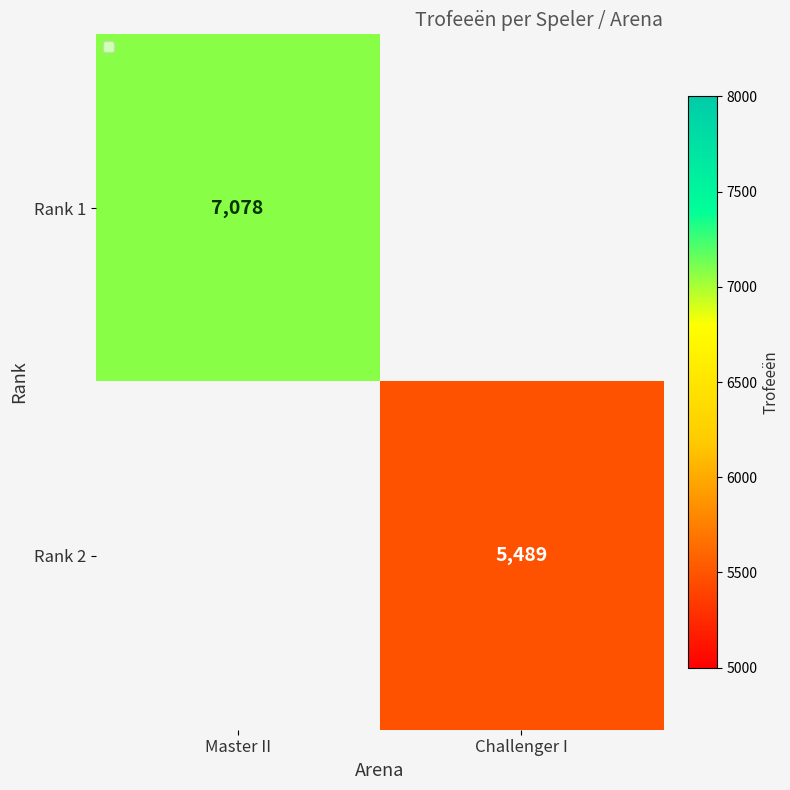

The value of Rank 2 at Challenger I is 5489. True or false?

True